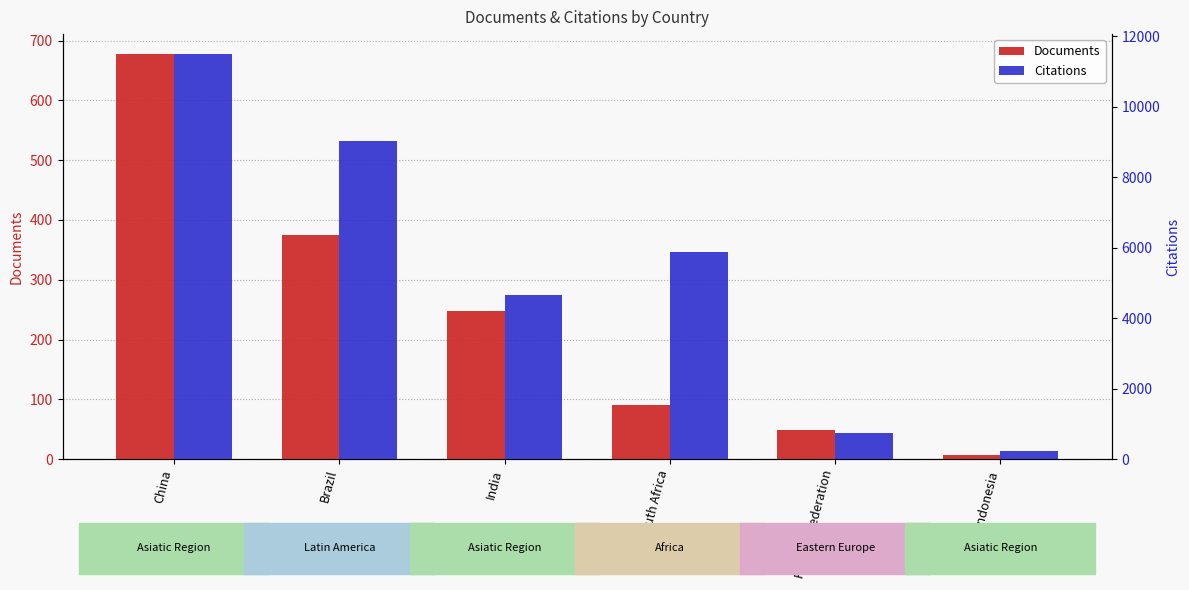

How many bars are there in total?

12